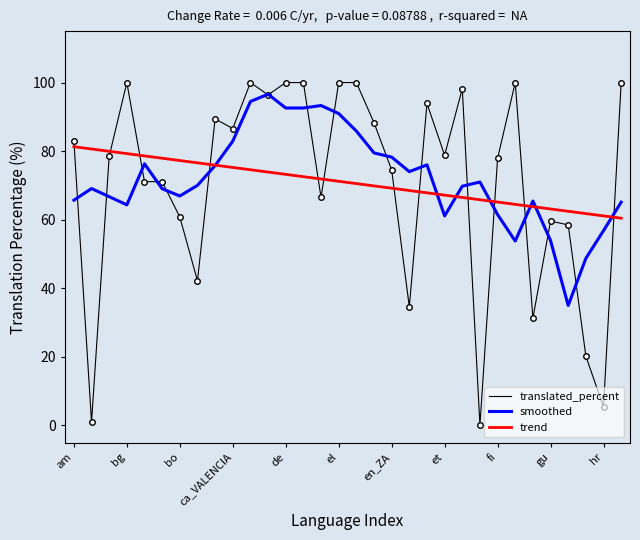

Which series has the largest range (max minus min)?

translated_percent